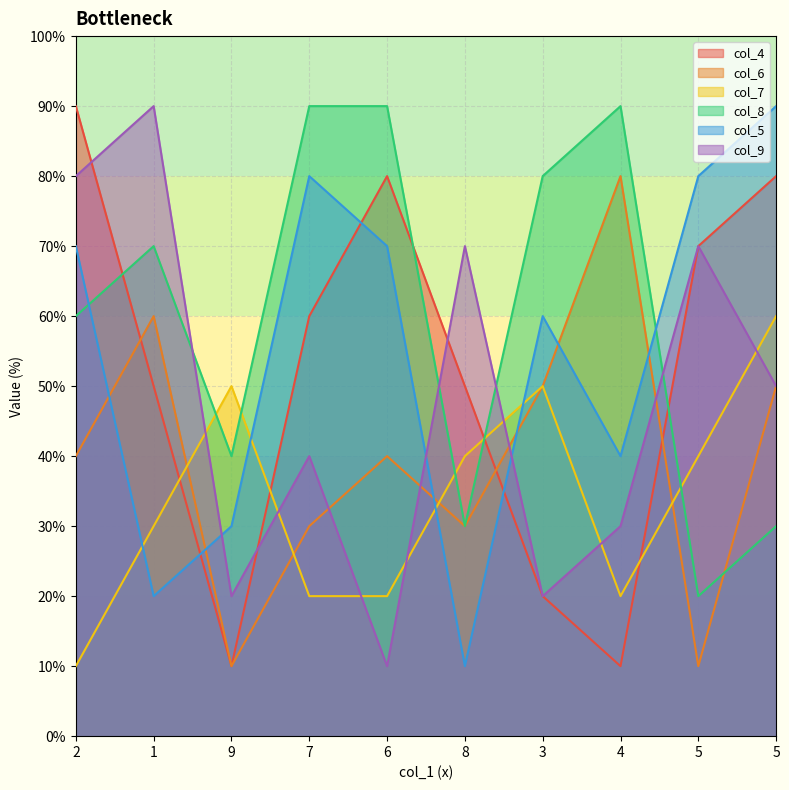

What is the label of the 7th point from the right?

7